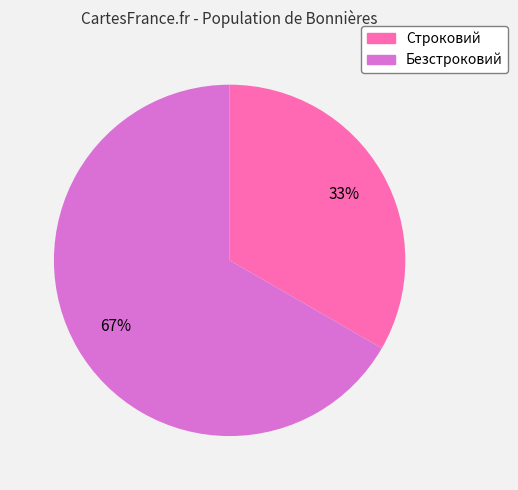

Combined, do Безстроковий and Строковий account for over 50%?

Yes